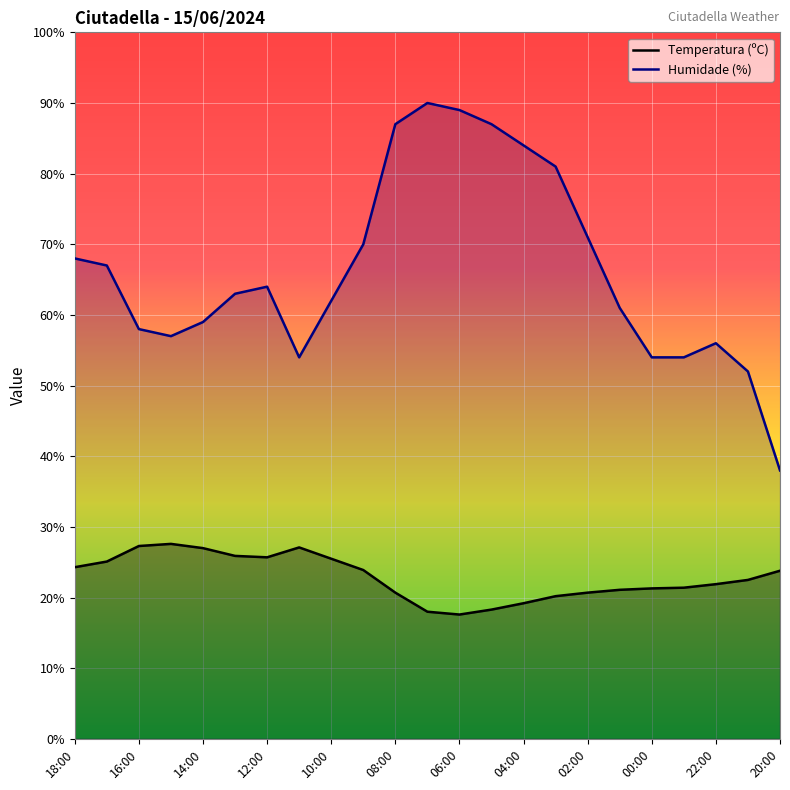

What value does the Humidade (%) series have at 22:00?

56.0